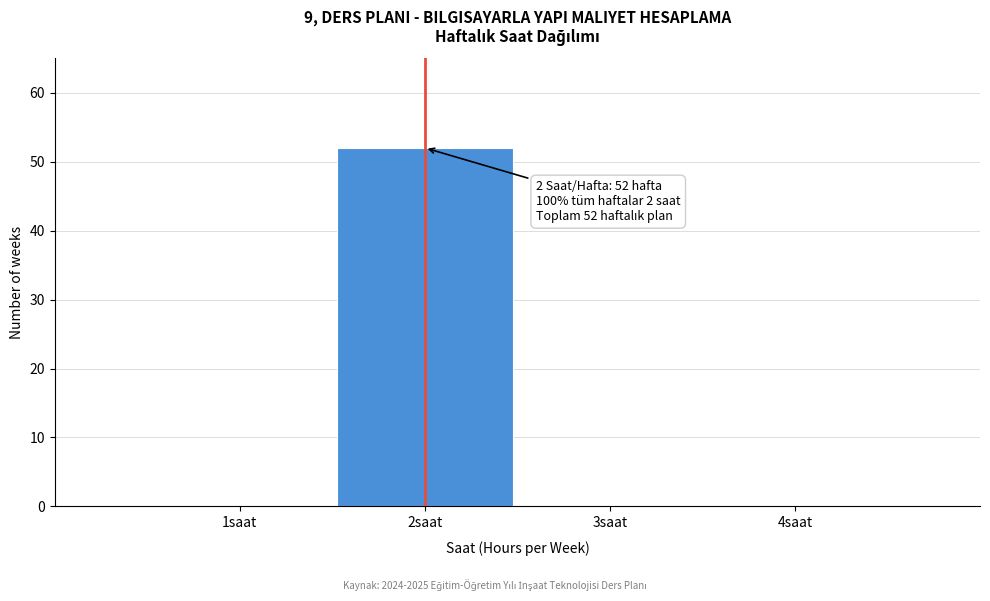

Which range on the x-axis has the tallest bar?

1.5 to 2.5